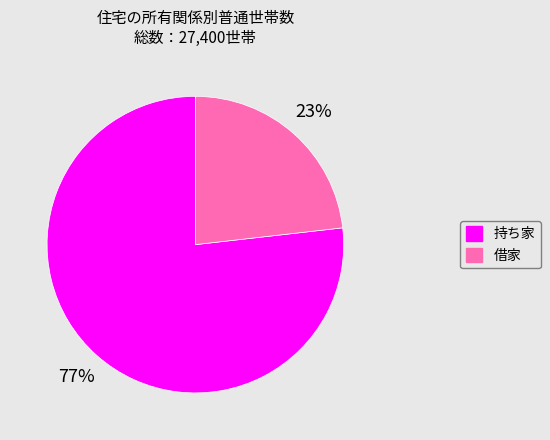

To the nearest percent, what percentage of the pie is 借家?

23%